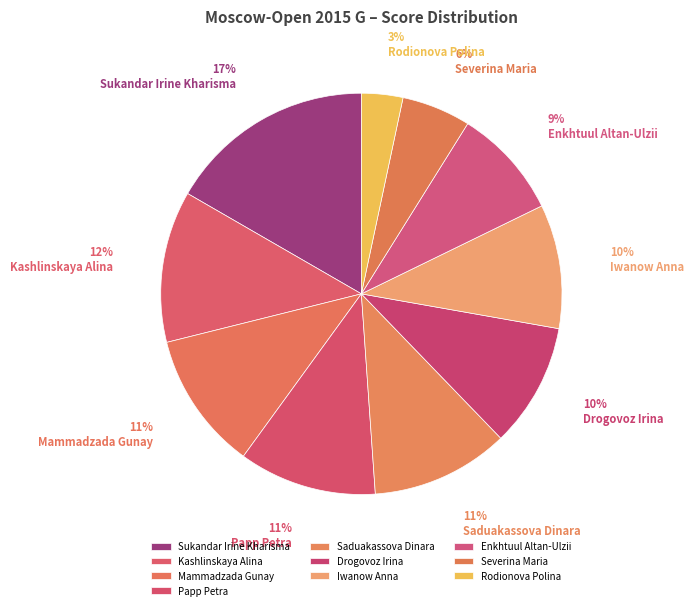

Between Rodionova Polina and Enkhtuul Altan-Ulzii, which is larger?

Enkhtuul Altan-Ulzii